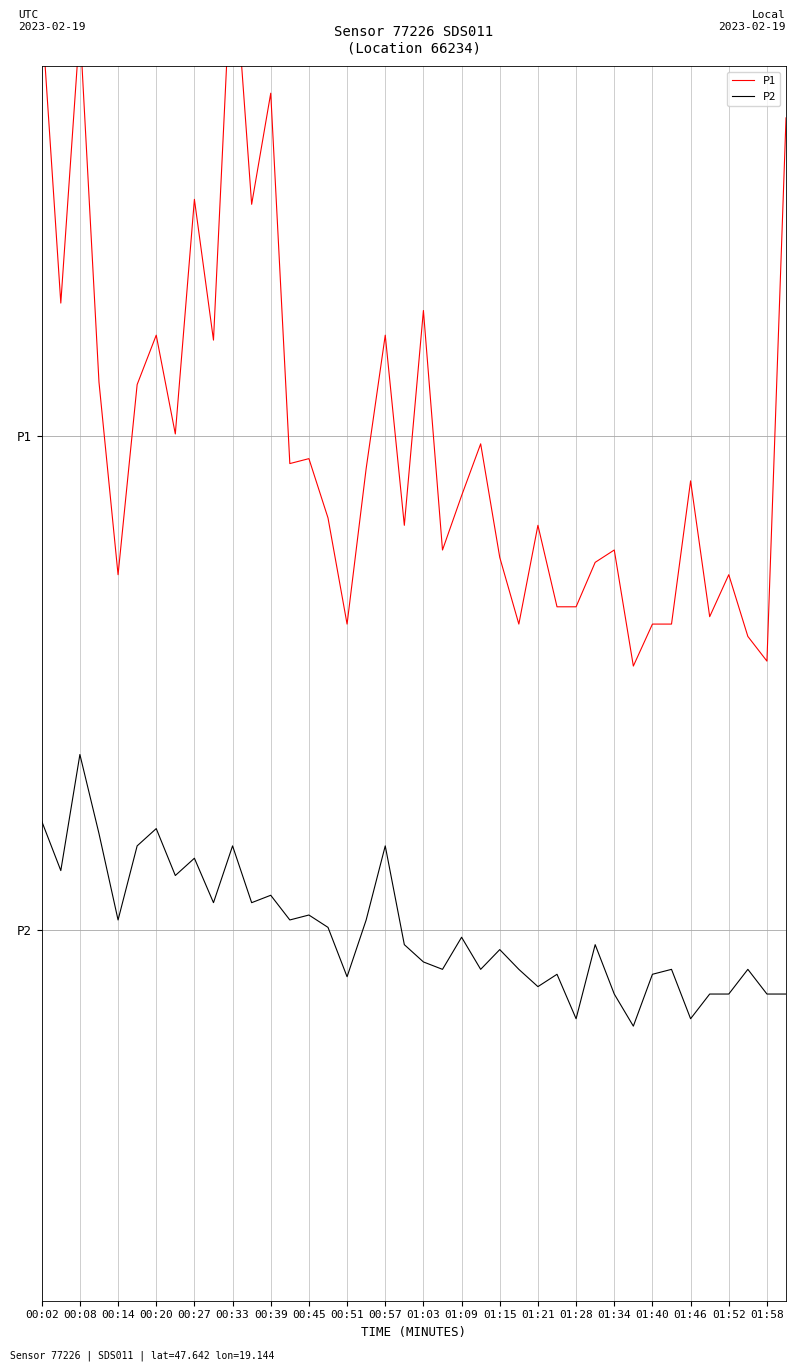

Rank the series at 01:21 from highest to lowest value.

P1, P2